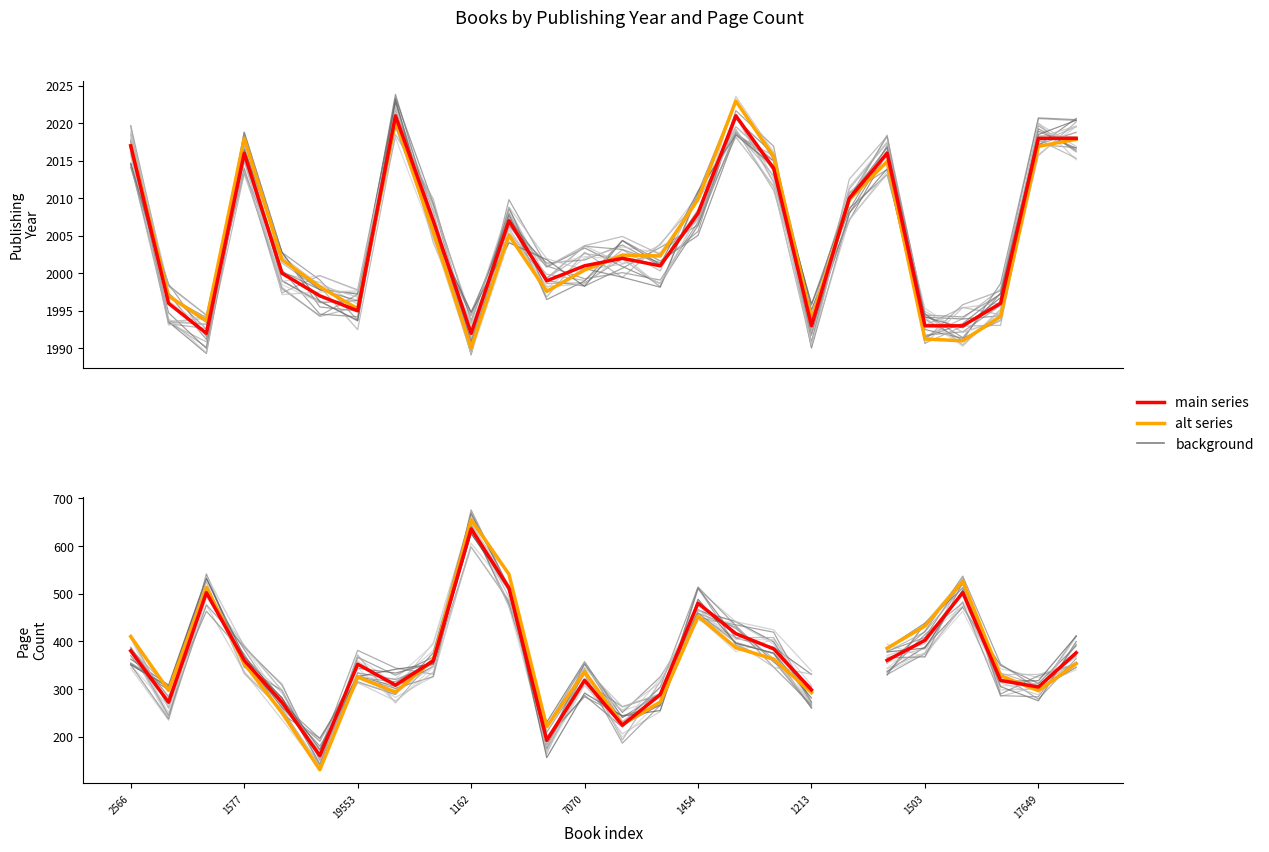

What position from the left is 17649?

9